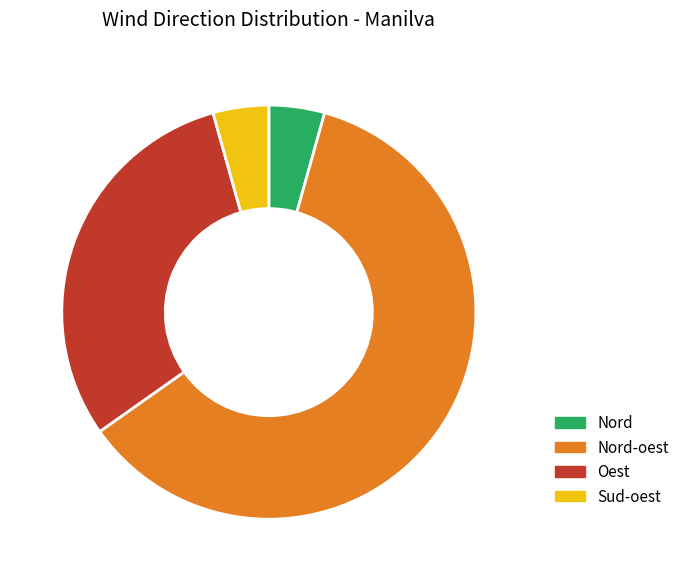

How many segments does this pie chart have?

4